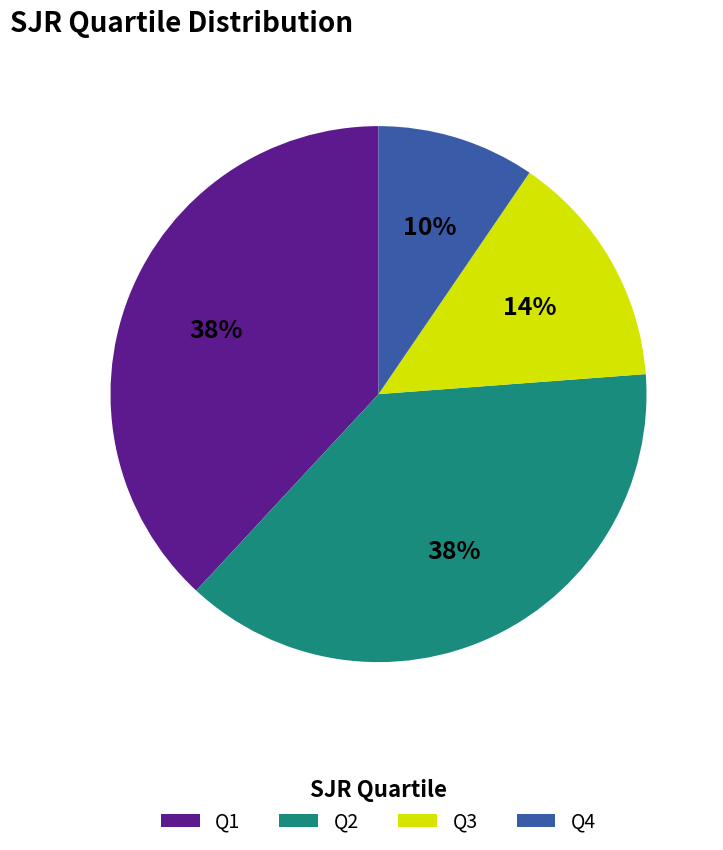

Does any single category account for the majority?

No